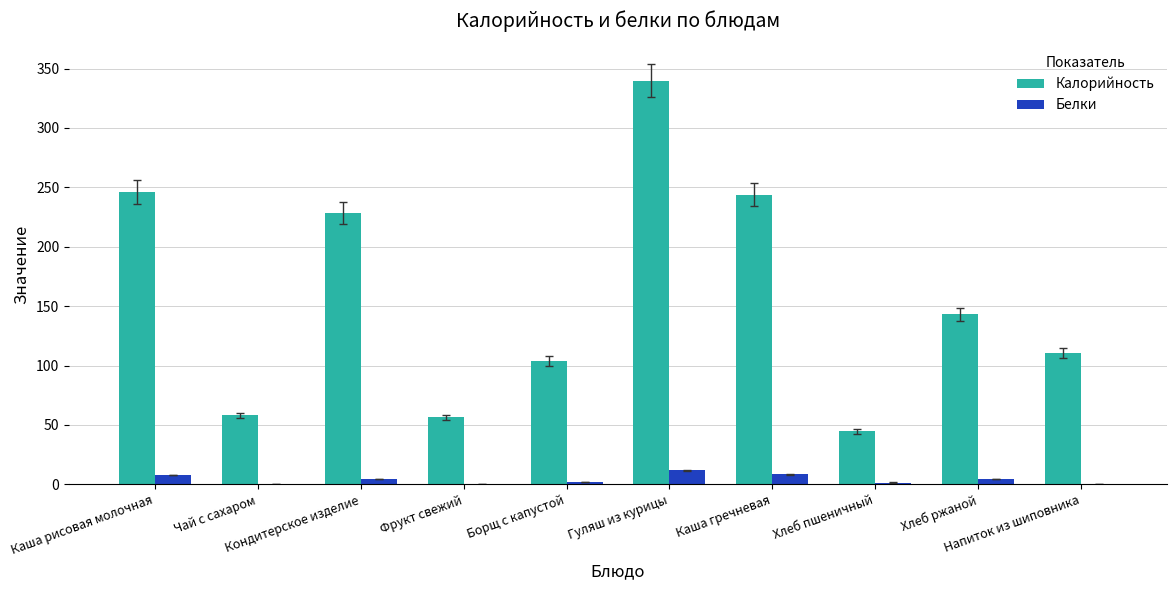

How many data points in Белки are above 4?

5